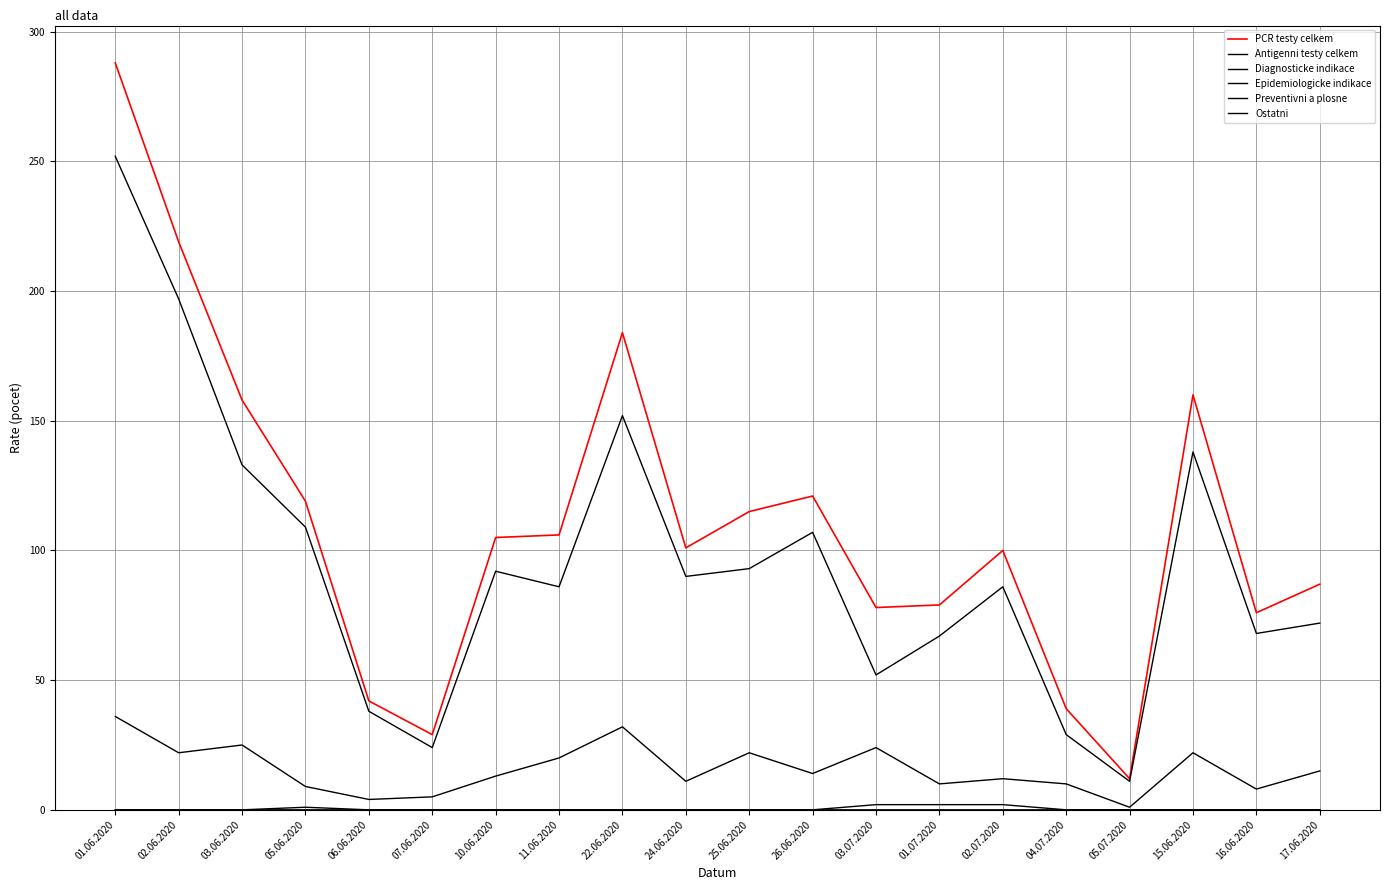

How many lines are shown in the chart?

6